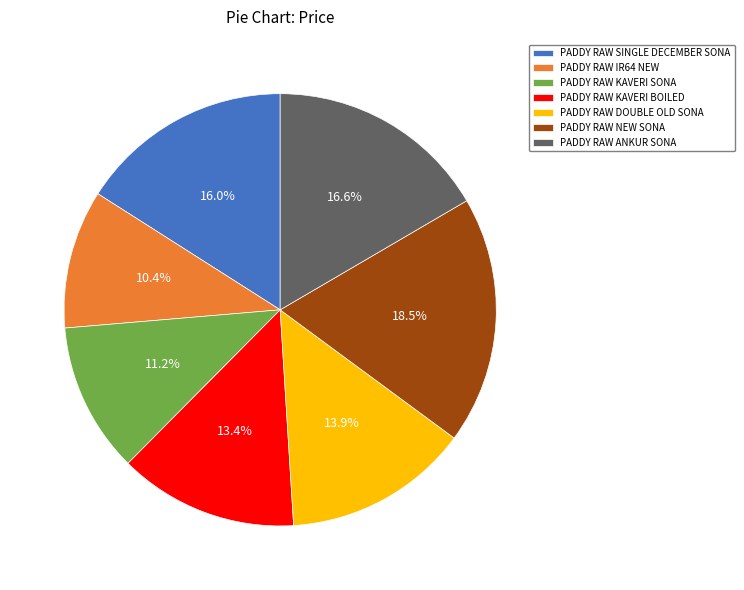

How many slices are in this pie chart?

7